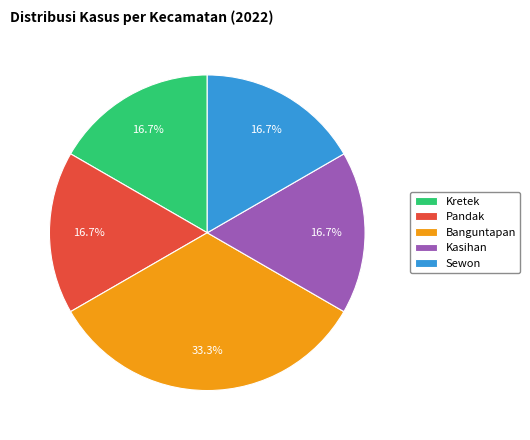

True or false: Kretek accounts for 8% of the total.

False